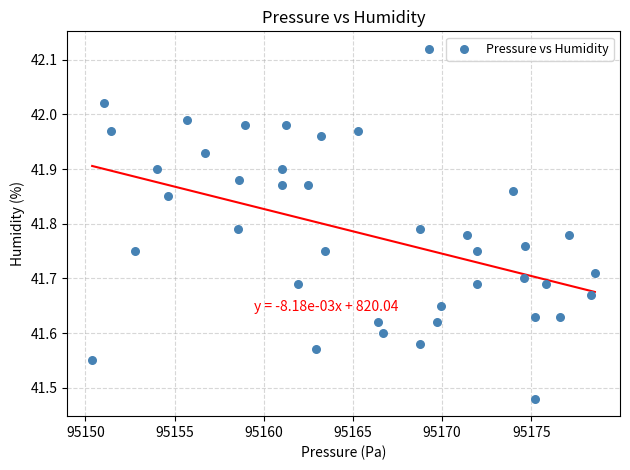

What is the range of X values (max minus min)?

28.2